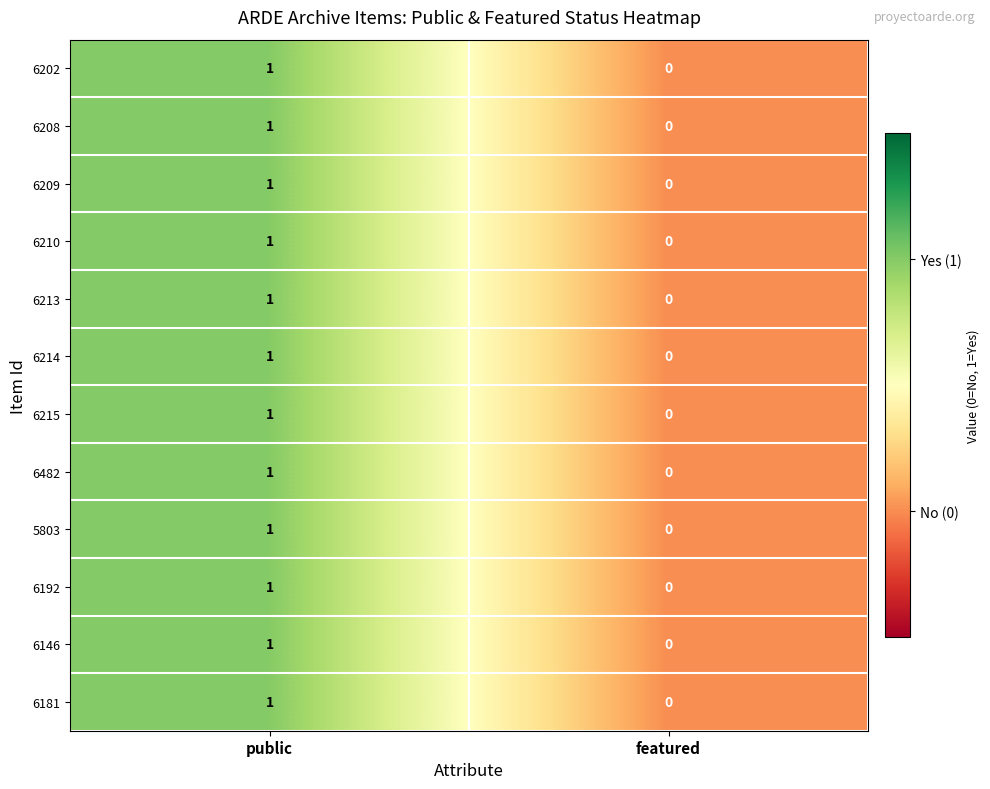

At which label is 6202 closest to 0?

featured